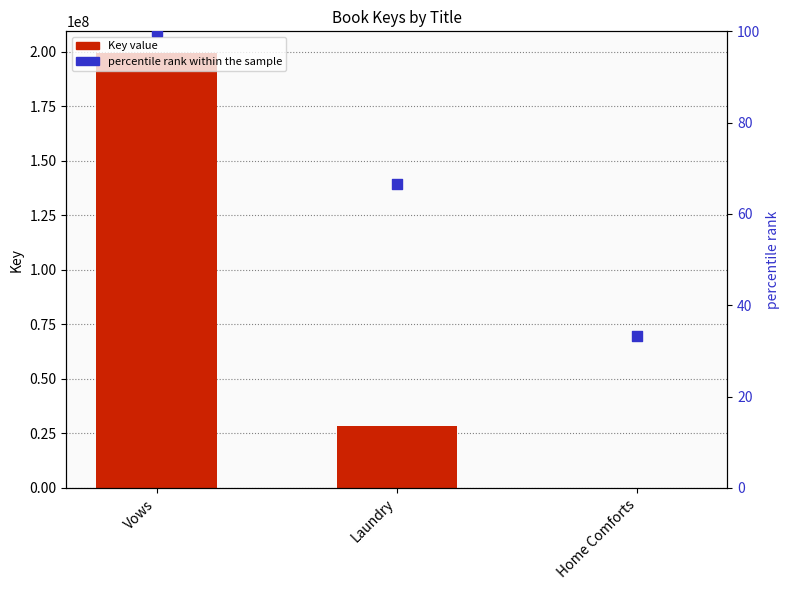

Which series has the largest total across all categories?

Key